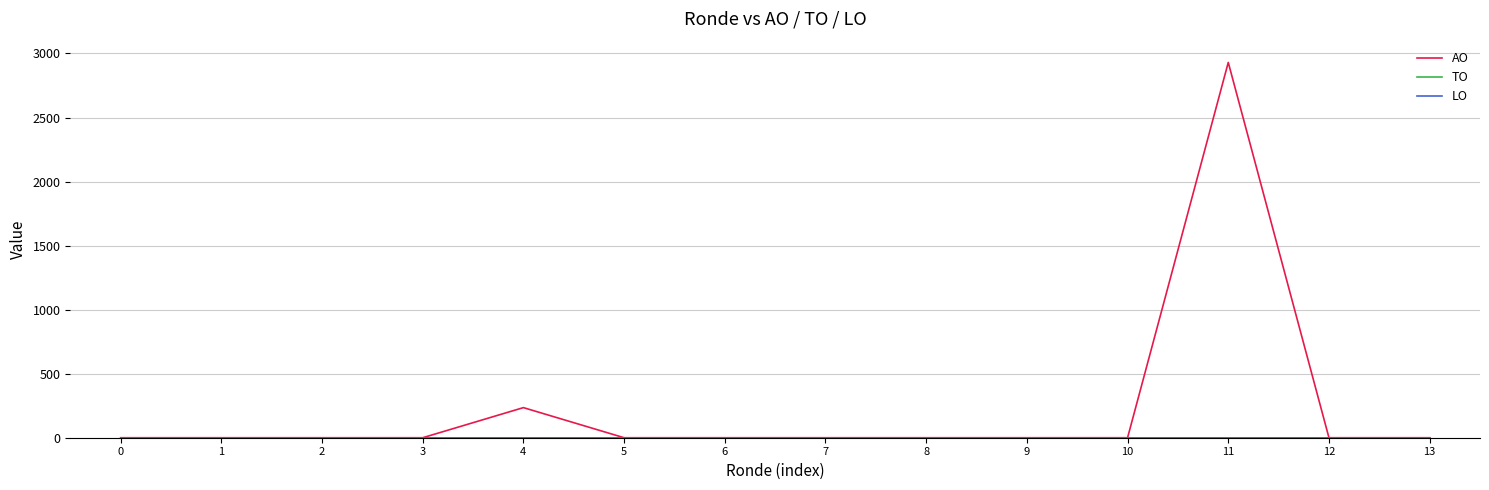

Reading right to left, transcribe all the data shown in this chart.

AO: 0	0	2930	0	0	0	0	0	0	235	0	0	0	0
TO: 0	0	0	0	0	0	0	0	0	0	0	0	0	0
LO: 0	0	0	0	0	0	0	0	0	0	0	0	0	0